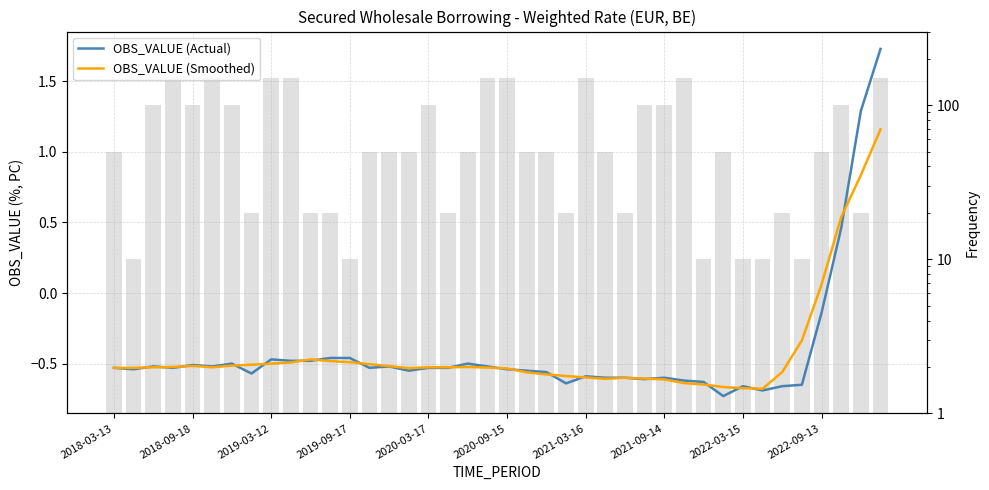

What is the minimum value shown in the chart?

-0.7